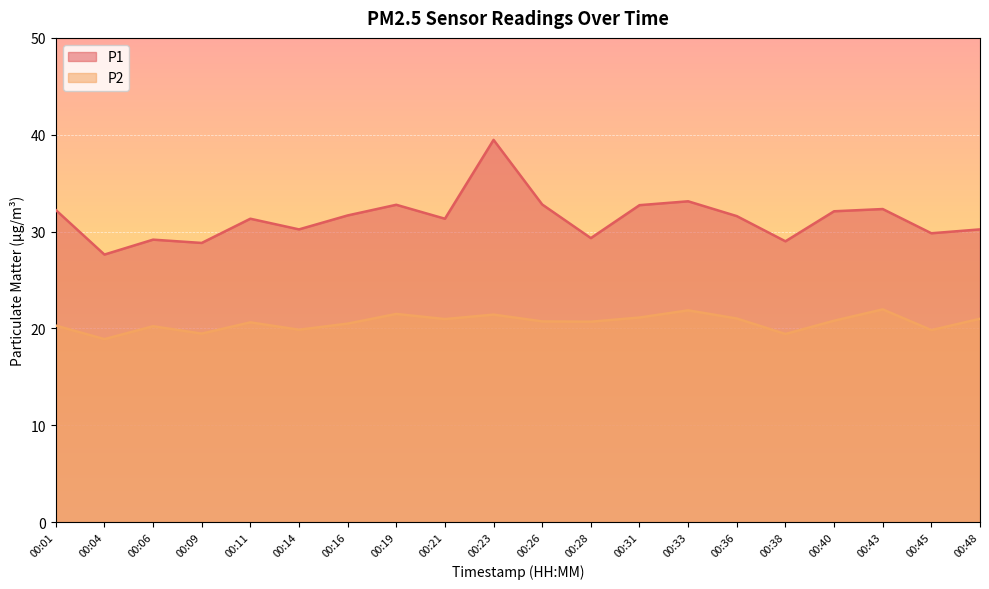

What is the sum of the P1 values at 00:36 and 00:26?

64.4